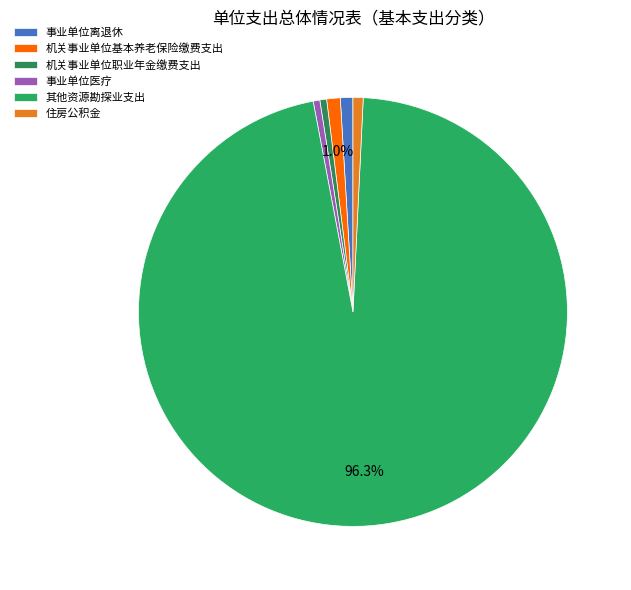

What percentage is the 事业单位离退休 slice, to the nearest percent?

1%